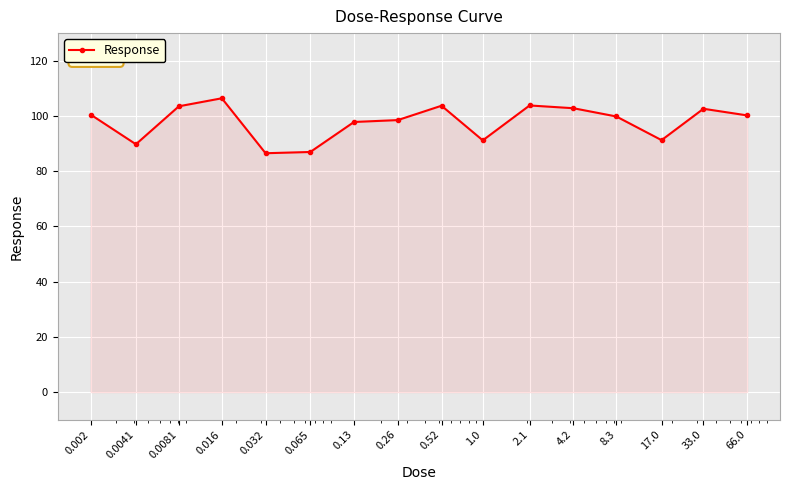

What is the smallest value displayed?

86.5